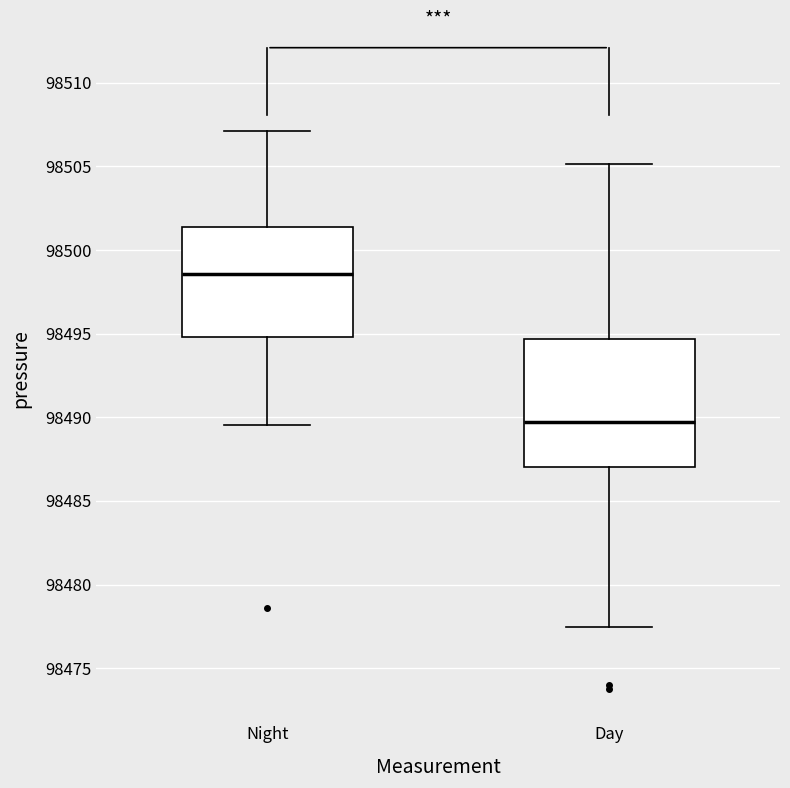

Reading left to right, transcribe this box plot: for each box, give where its median line is, the range the box spans, and where its two whiskers end, as read against the y-axis. The values are not printed on the chart, so give them approximately, as read against the axis.

Night: median 98498.5, box 98495.0 to 98501.5, whiskers 98489.5 to 98507.0
Day: median 98489.5, box 98487.0 to 98494.5, whiskers 98477.5 to 98505.0